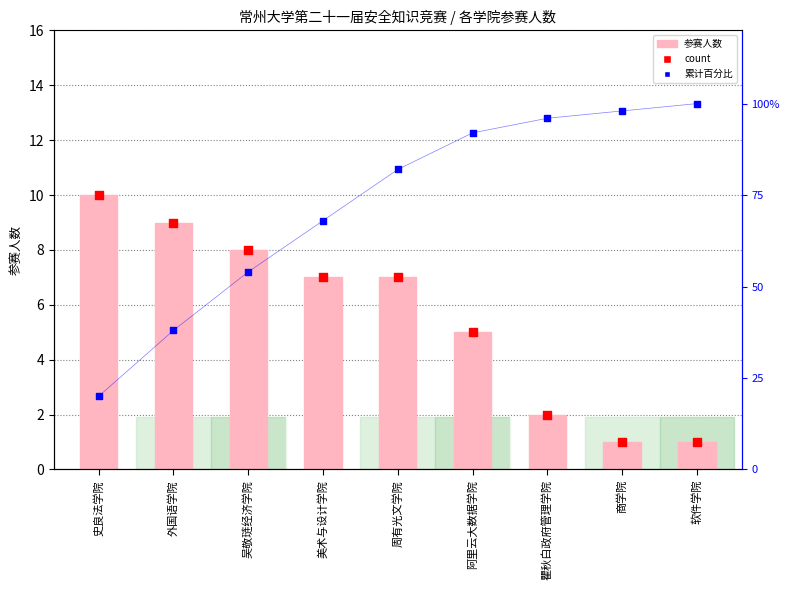

At which category is the sum across all series the highest?

阿里云大数据学院